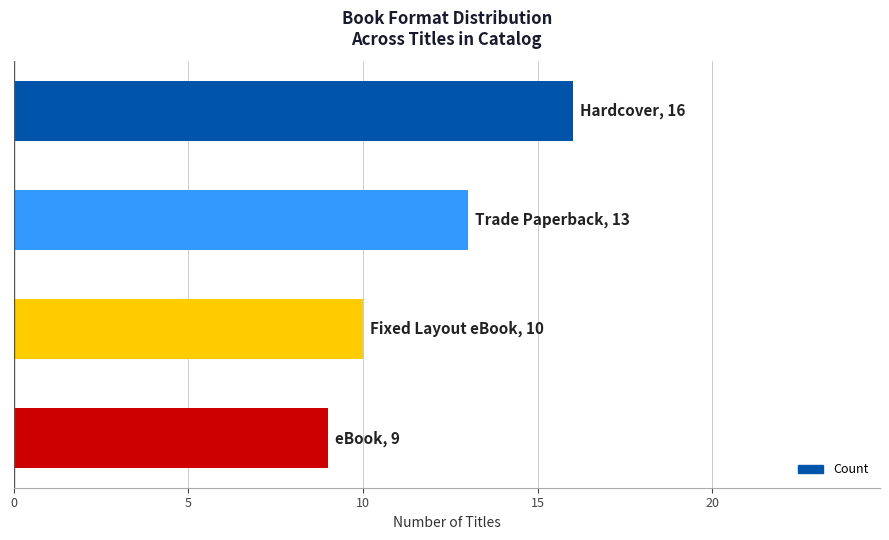

Reading bottom to top, what are all the values shown in this chart?

9	10	13	16